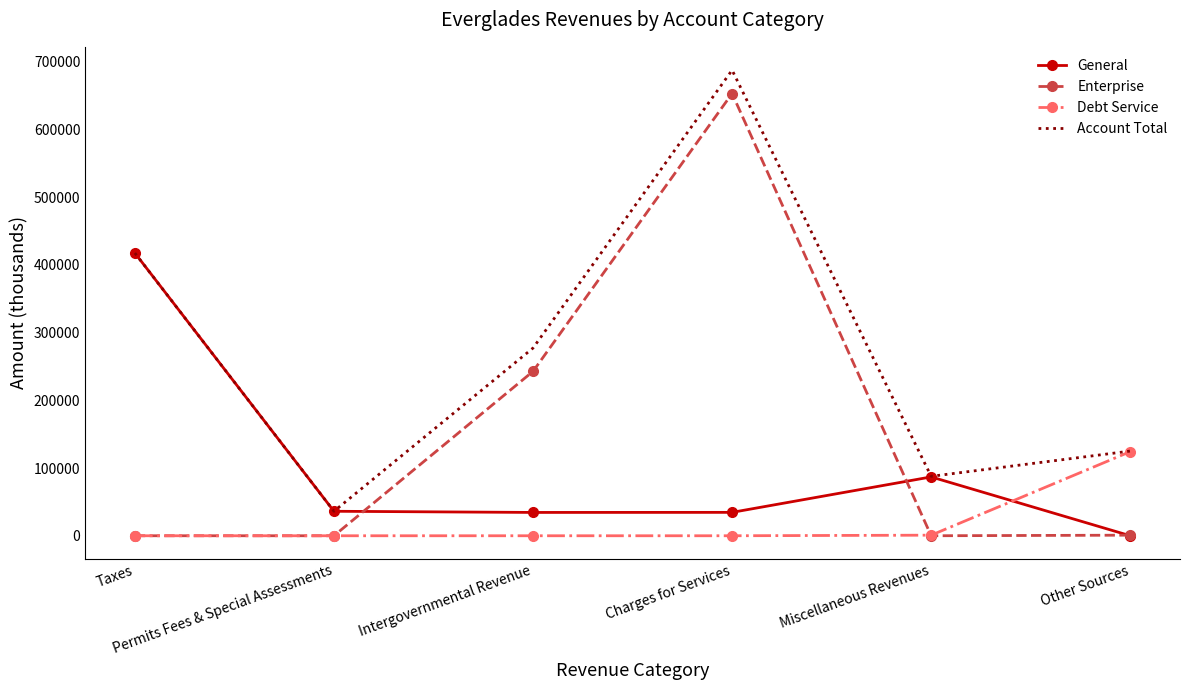

Is it true that Account Total equals 36172 at Permits Fees & Special Assessments?

True